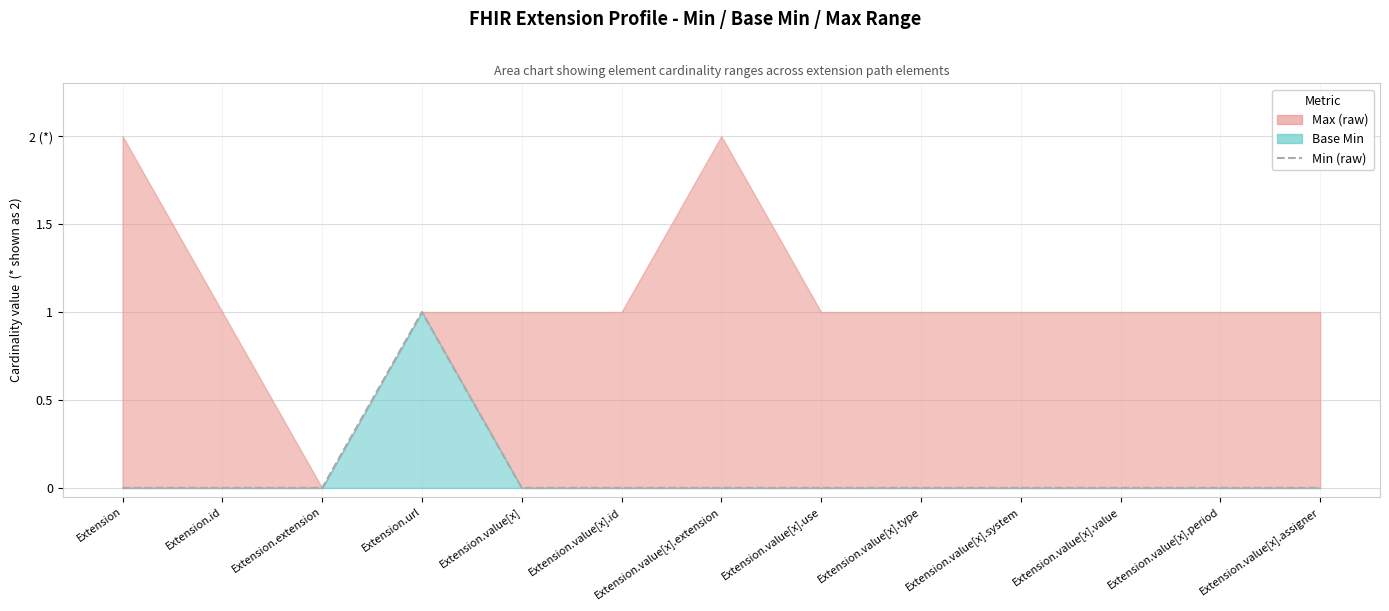

Is it true that the value at Extension.value[x] is -1?

False